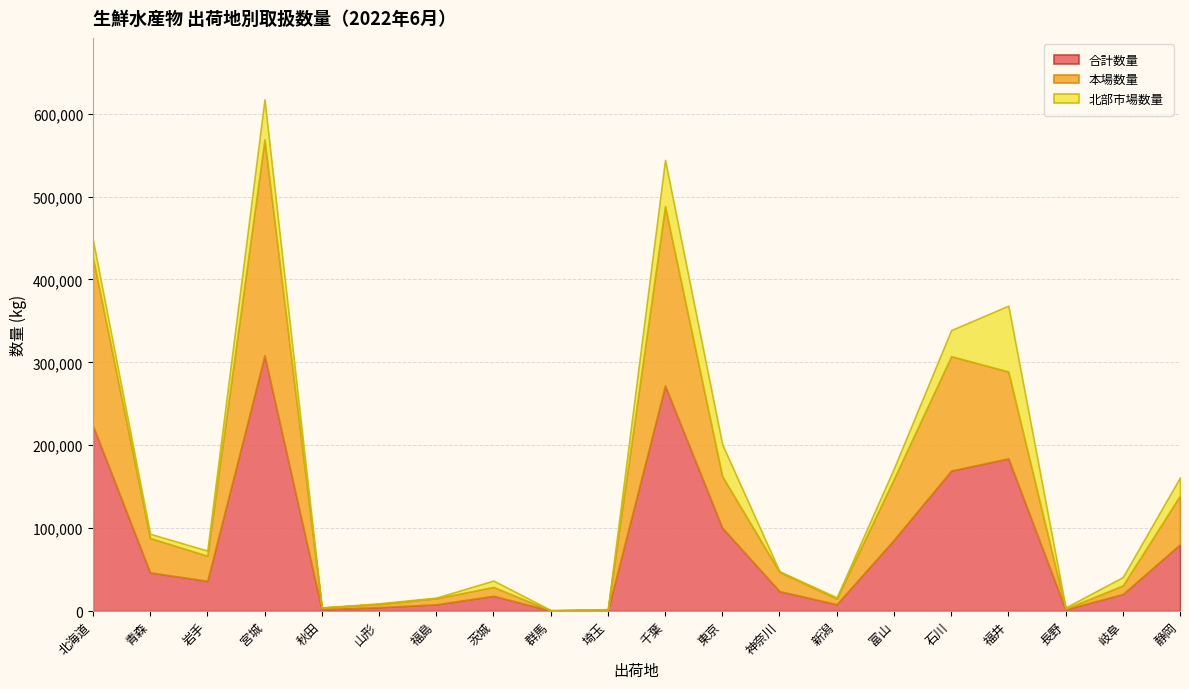

Rank the series at 石川 from highest to lowest value.

合計数量, 本場数量, 北部市場数量